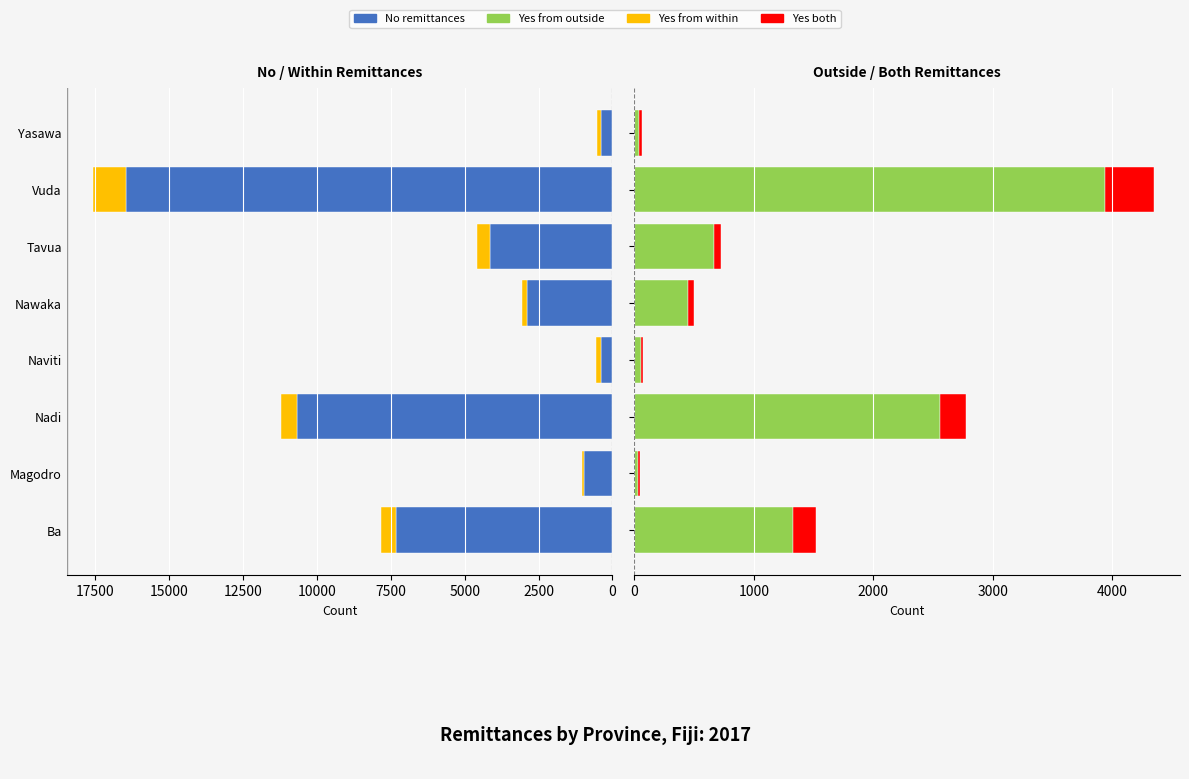

Are the bars horizontal?

Yes